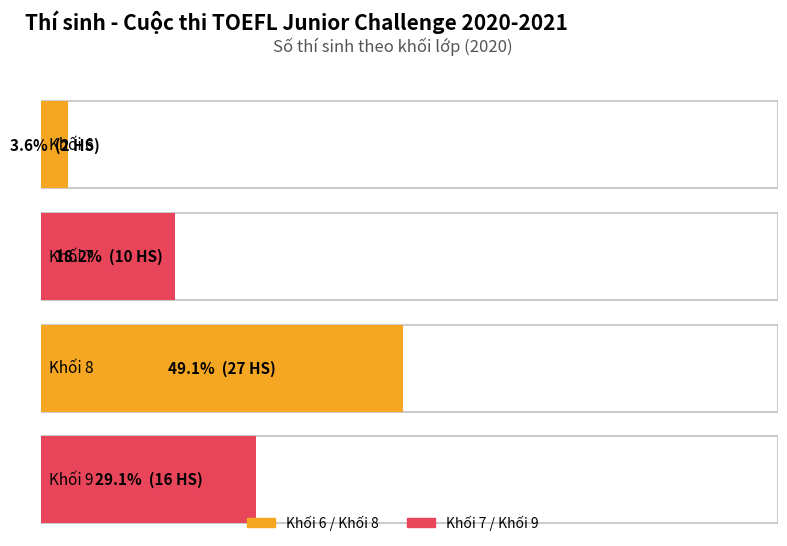

The Khối (cũ) series shows 4 at Long Biên. True or false?

False